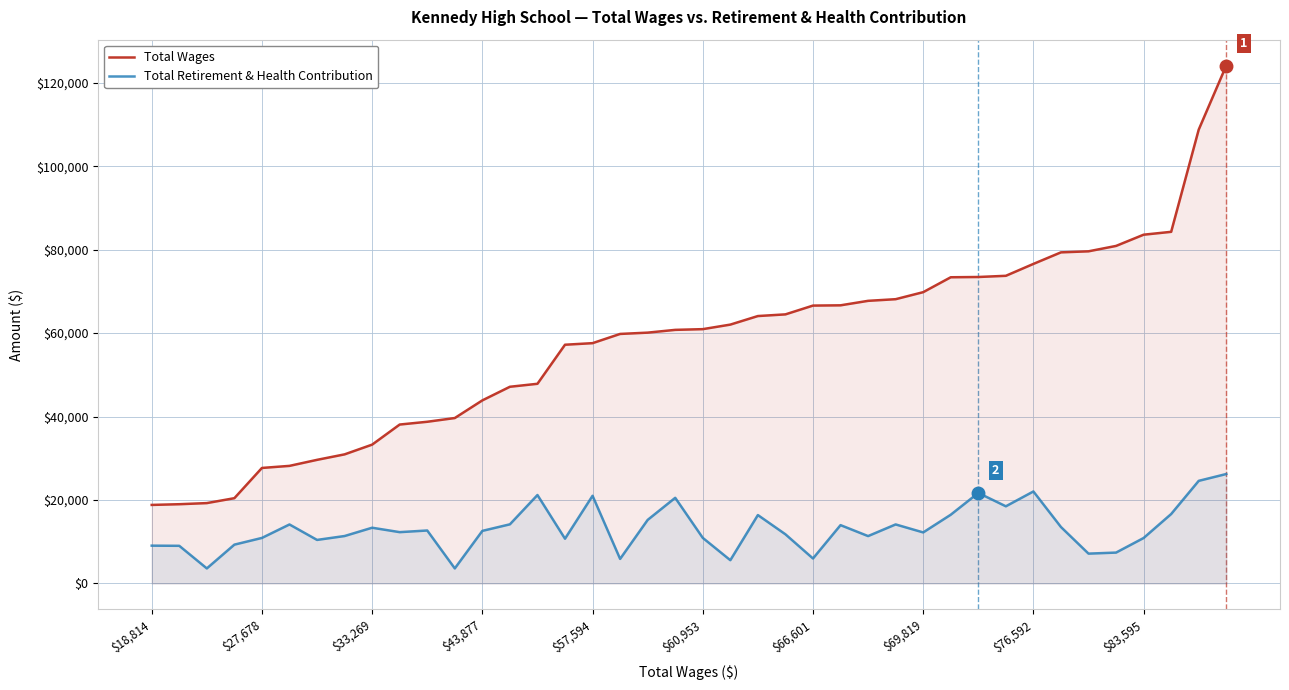

What are all the series names shown in the legend?

Total Wages, Total Retirement & Health Contribution